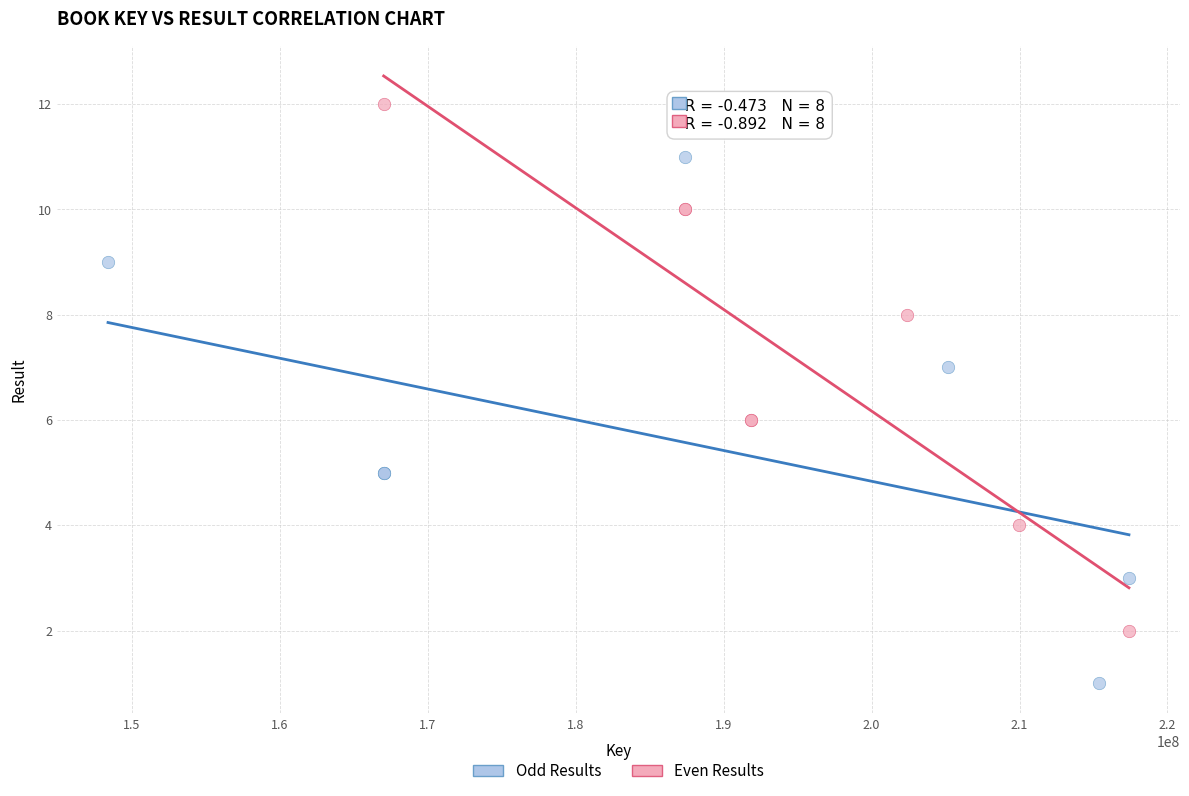

Which series contains the lowest Y value?

Odd Results